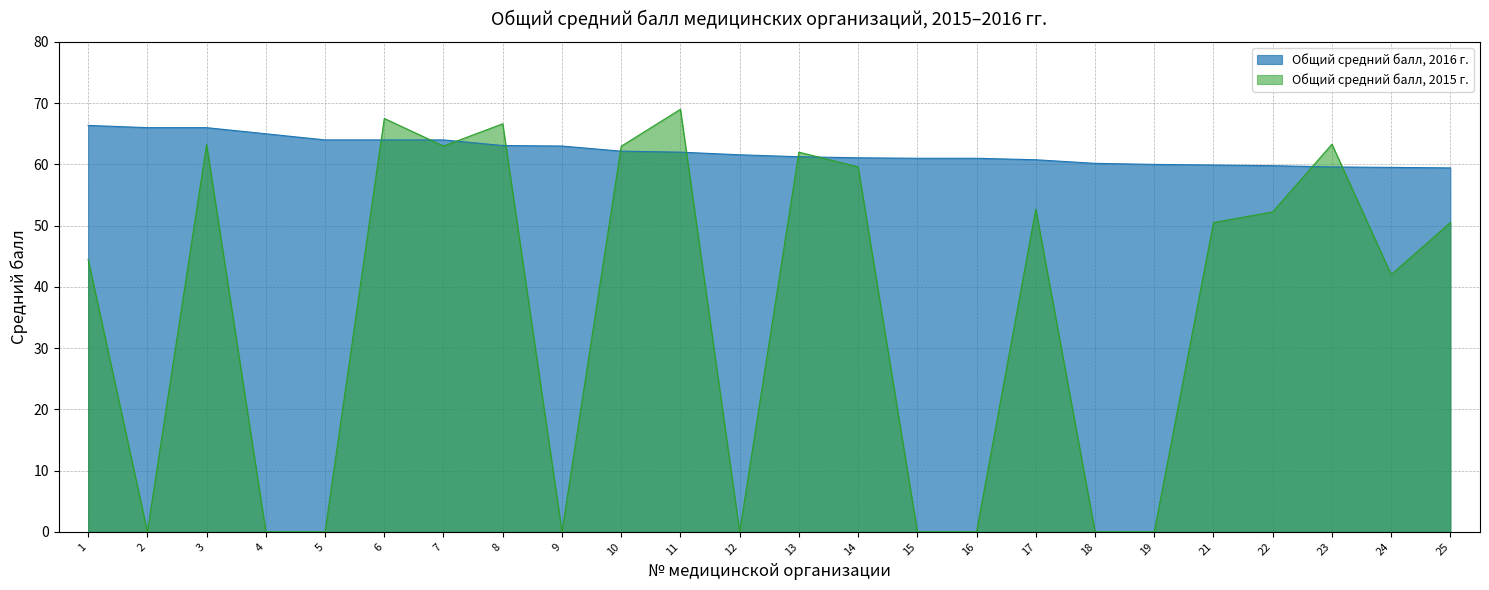

What is the value of the Общий средний балл, 2015 г. point at the 21st from the left?

52.2